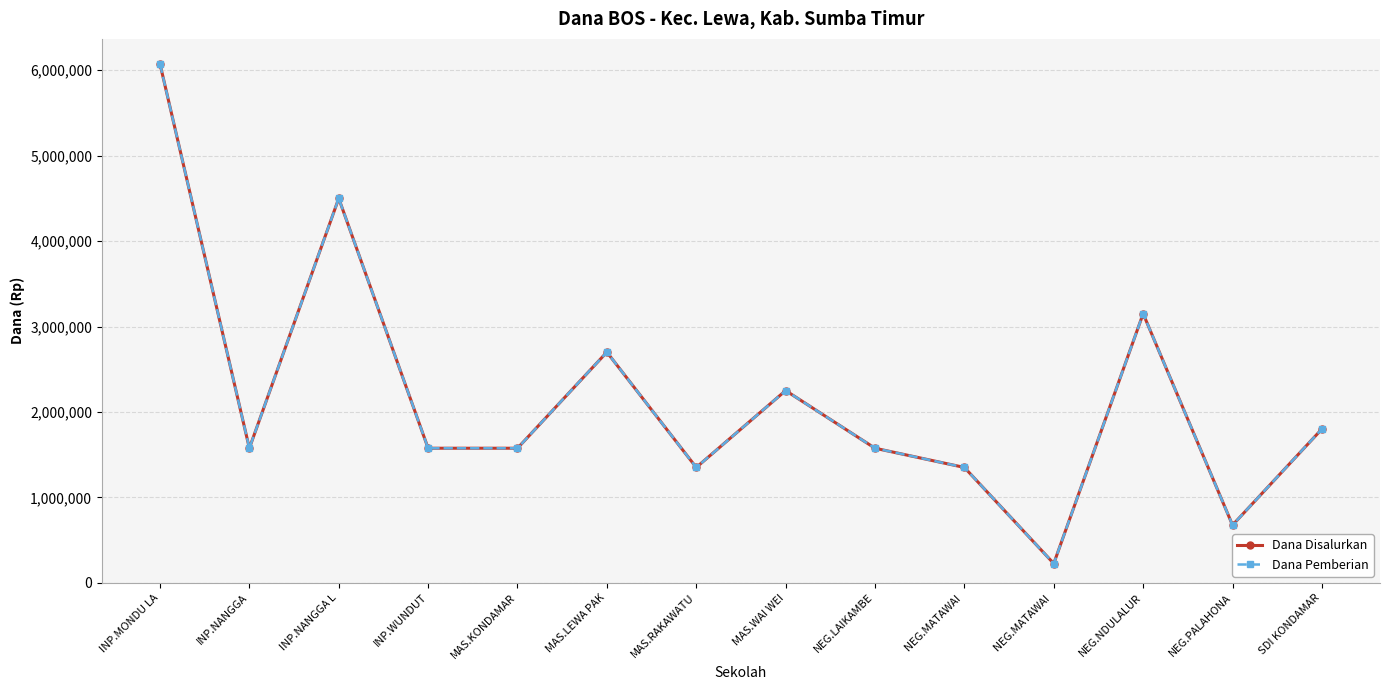

What is the label of the 11th point from the left?

NEG.MATAWAI 